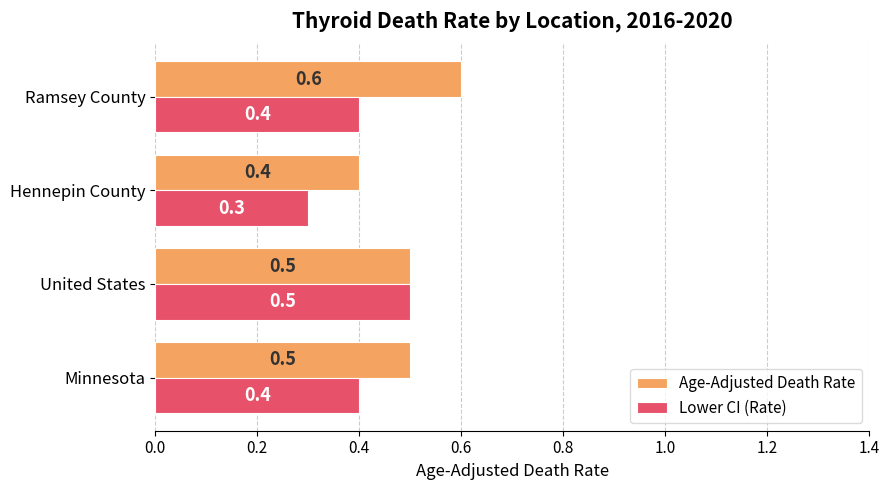

What is the lowest value of the Lower CI (Rate) series?

0.3